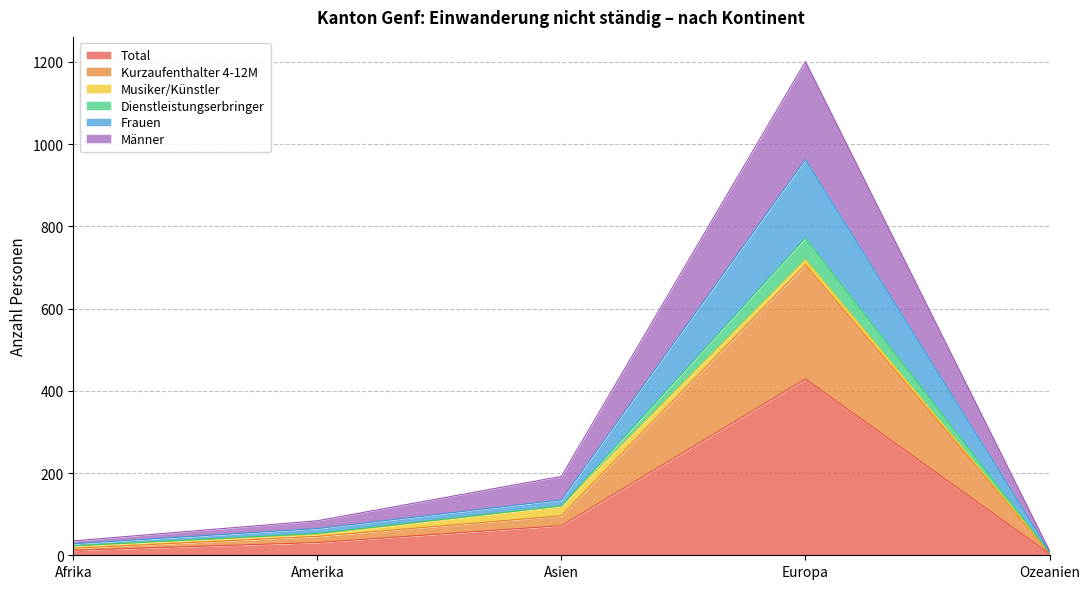

What is the label of the 4th point from the right?

Amerika